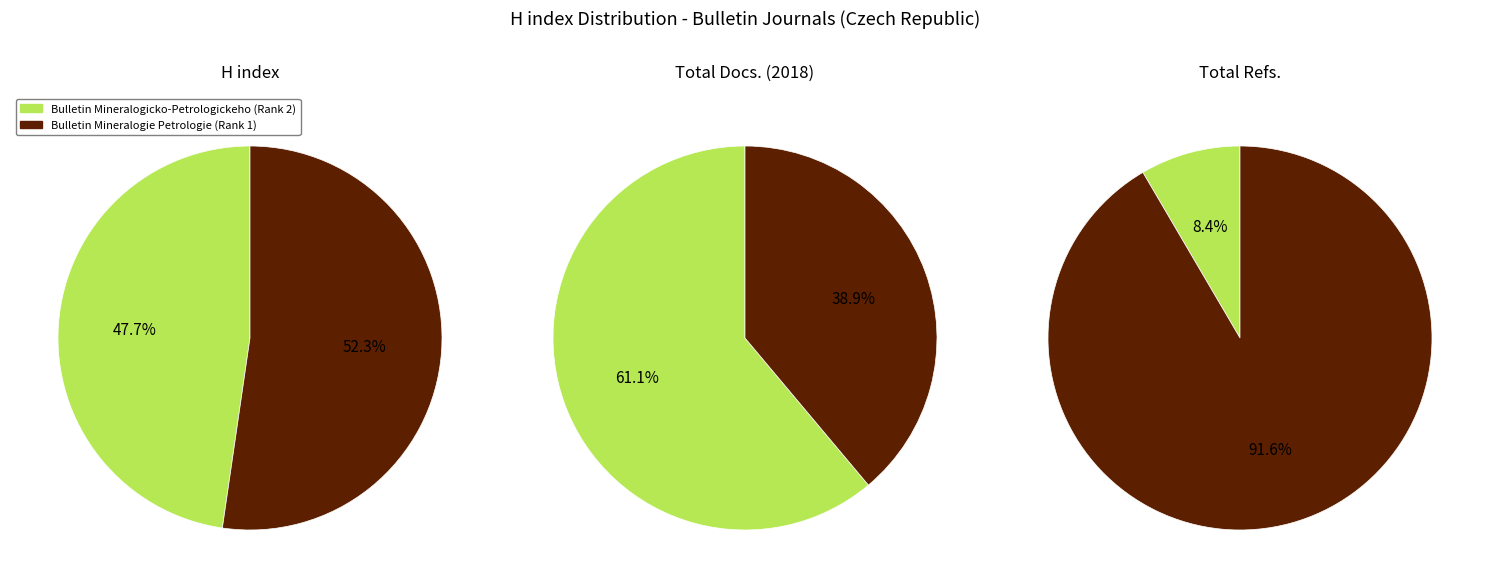

To the nearest percent, what is the average slice percentage?

50%